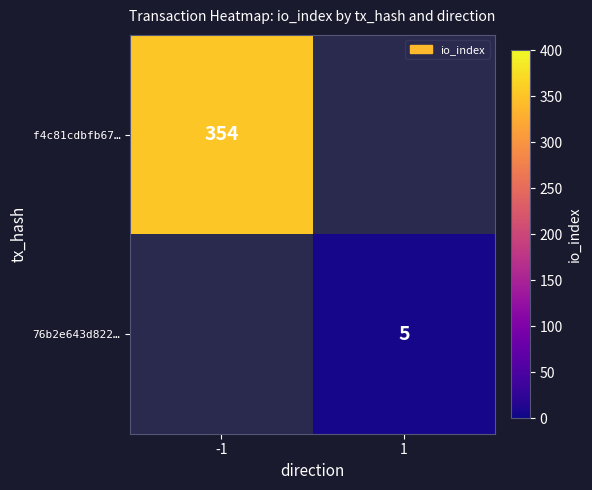

The value of f4c81cdbfb67… at -1 is 354. True or false?

True